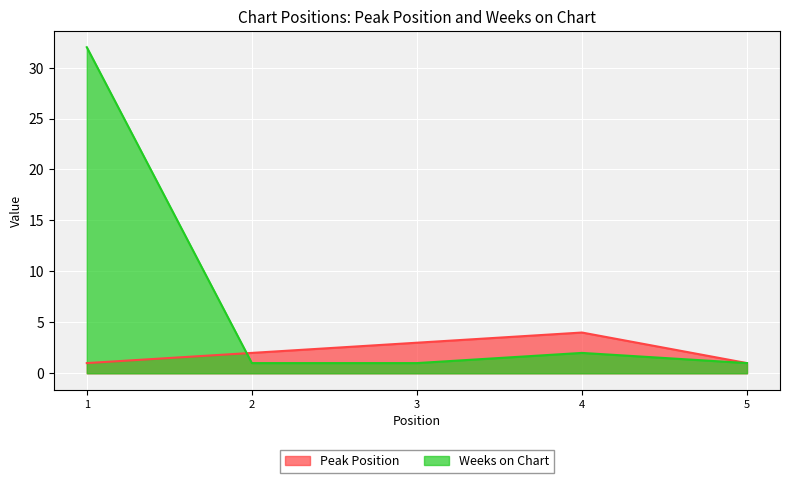

What is the maximum value for Peak Position?

4